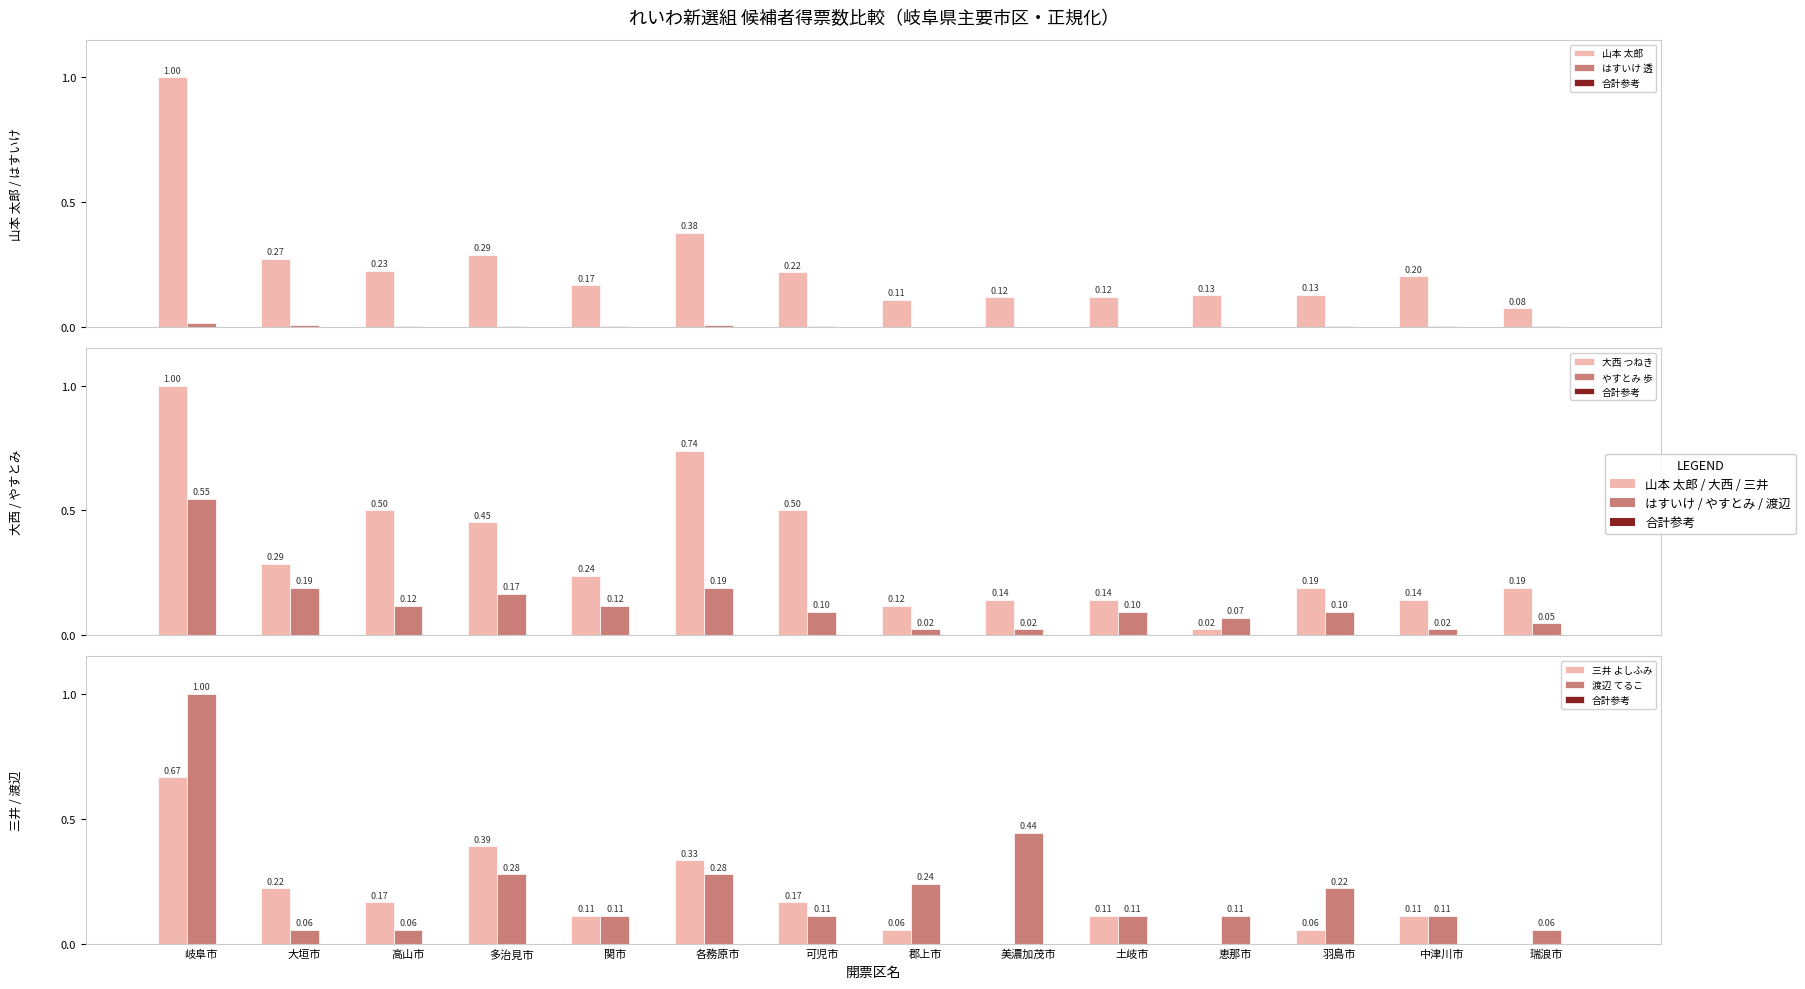

What are all the series names shown in the legend?

山本 太郎, はすいけ 透, 大西 つねき, やすとみ 歩, 三井 よしふみ, 渡辺 てるこ